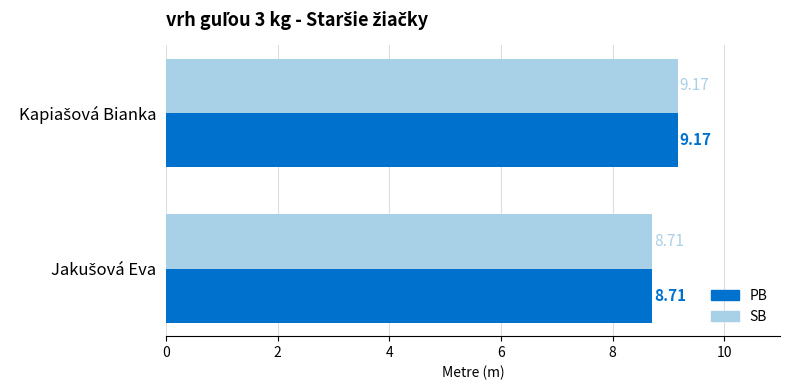

What is the average value of the SB series?

8.9